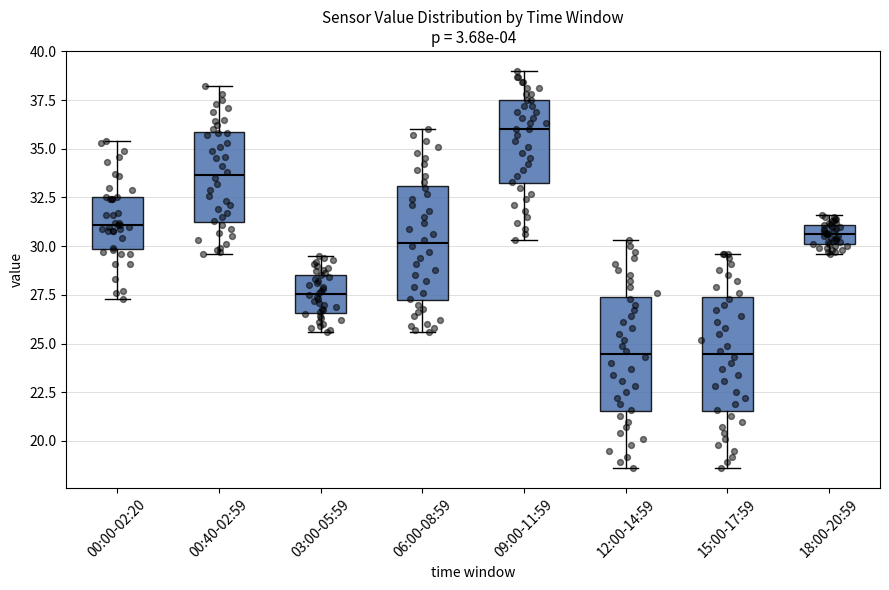

Where is the upper edge of the box for 15:00-17:59 on the y-axis? The values are not printed on the chart, so give them approximately, as read against the axis.

27.5